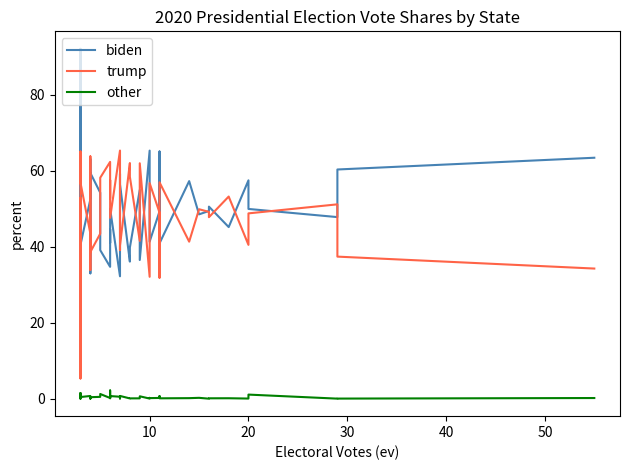

What is the sum of all other values?

18.1